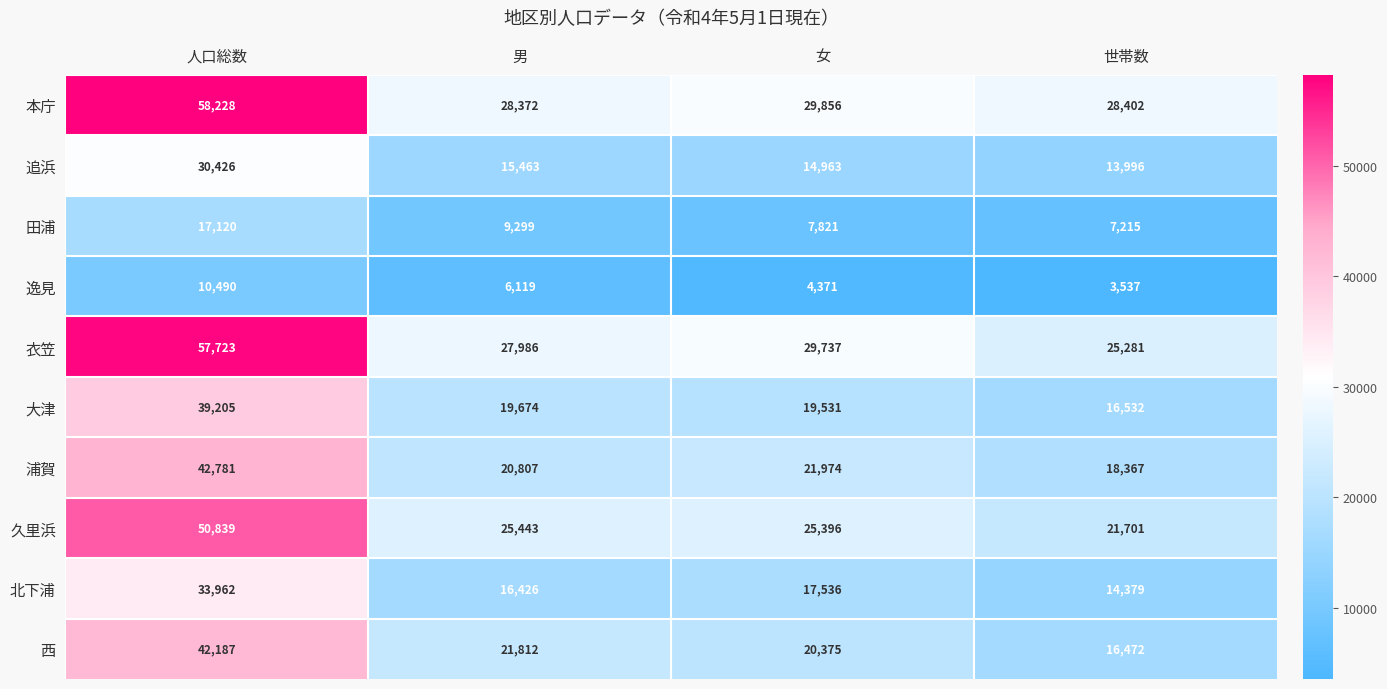

The value of 衣笠 at 人口総数 is 57723. True or false?

True